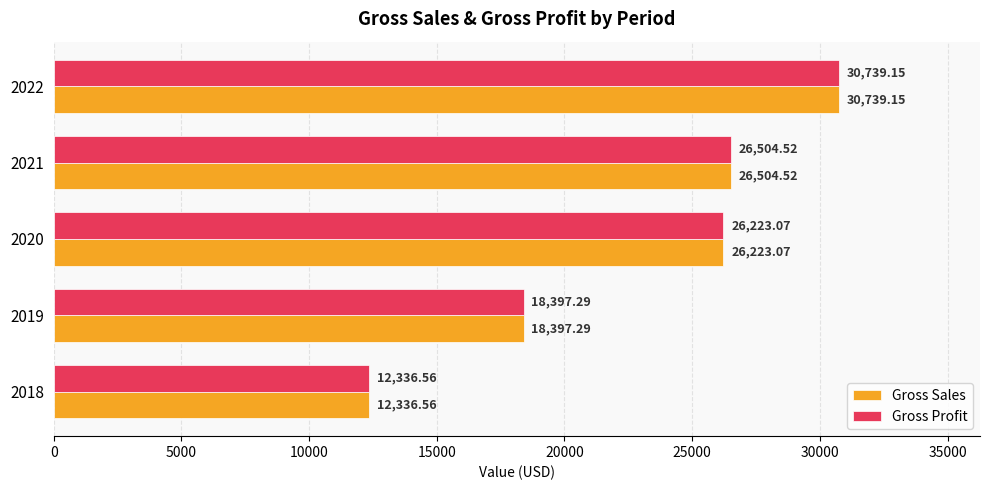

What is the difference between the second highest and second lowest values in the Gross Profit series?

8107.2